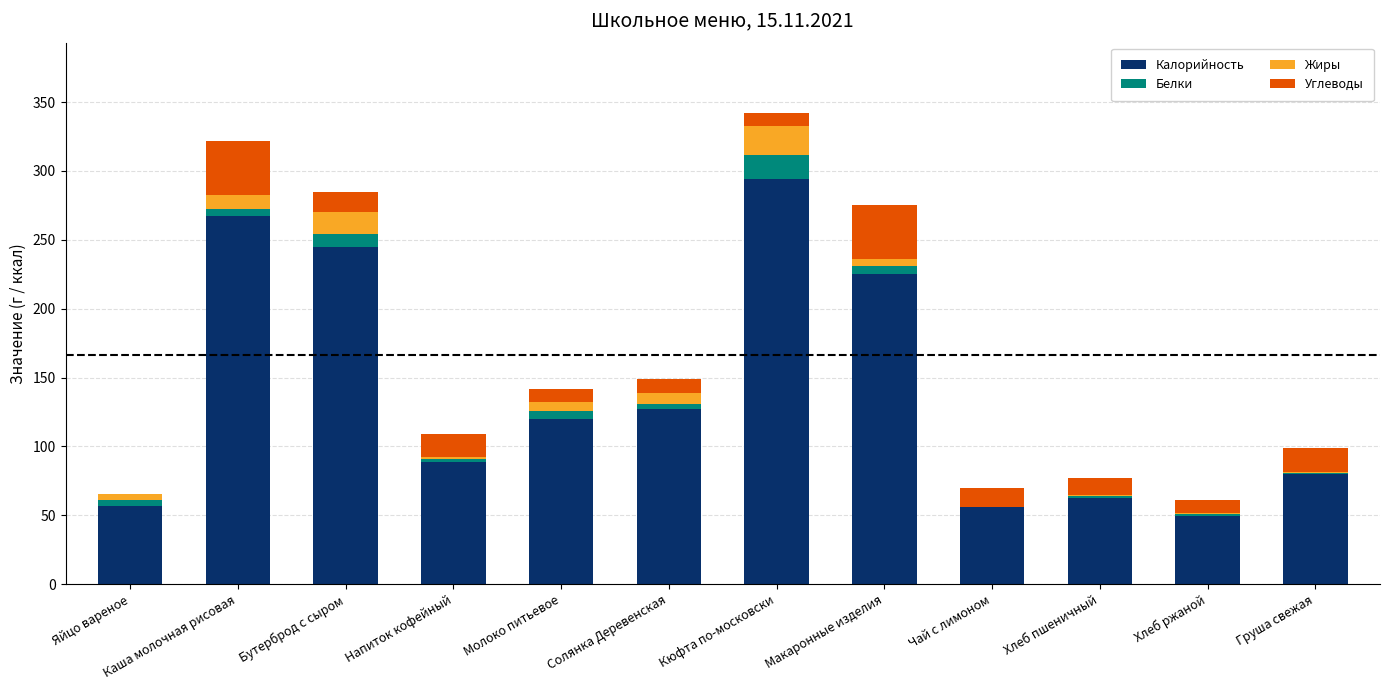

At which label does Калорийность reach its peak?

Кюфта по-московски